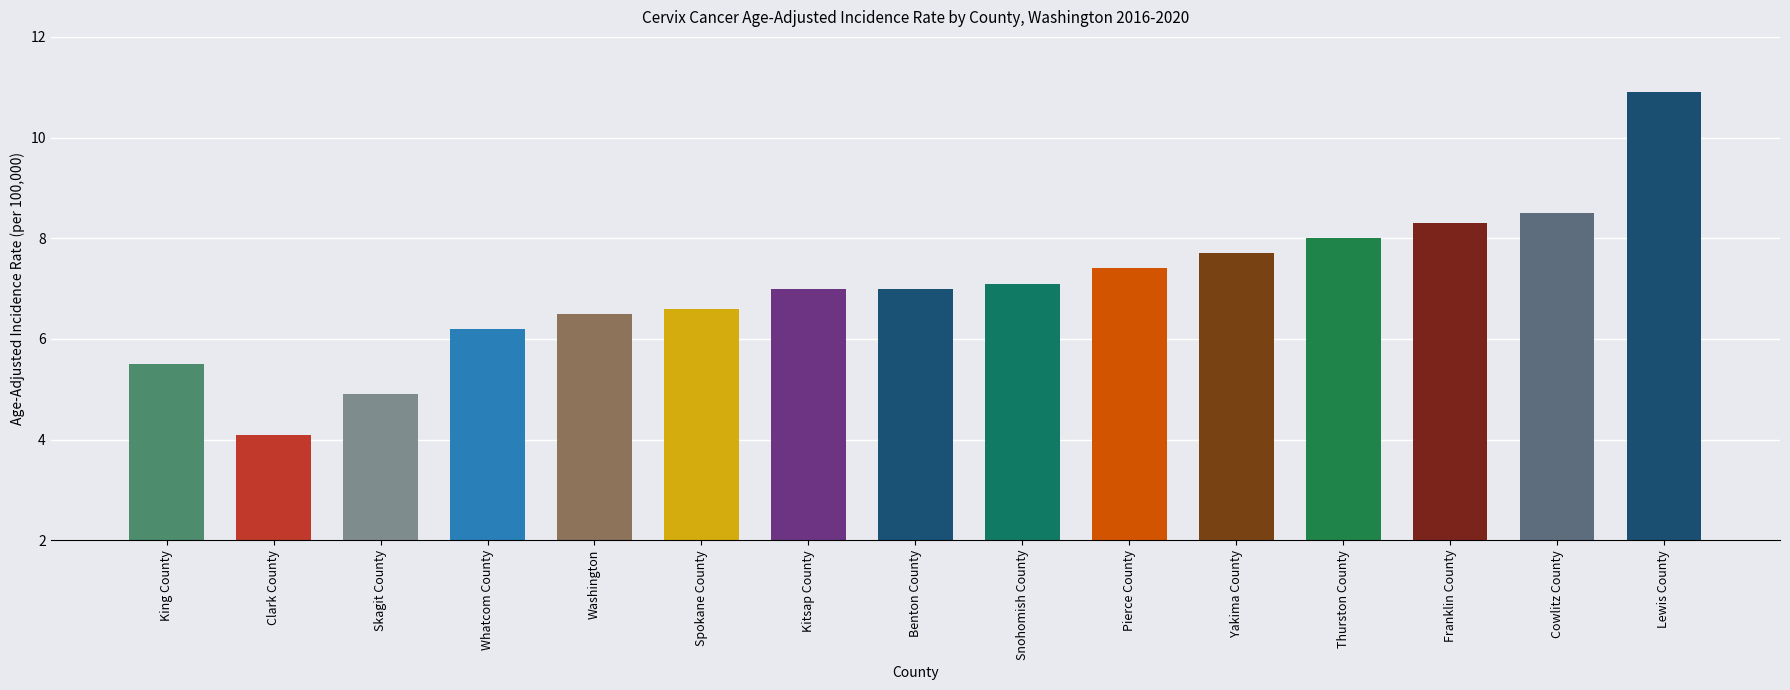

Is it true that the value at Benton County is 7.0?

True